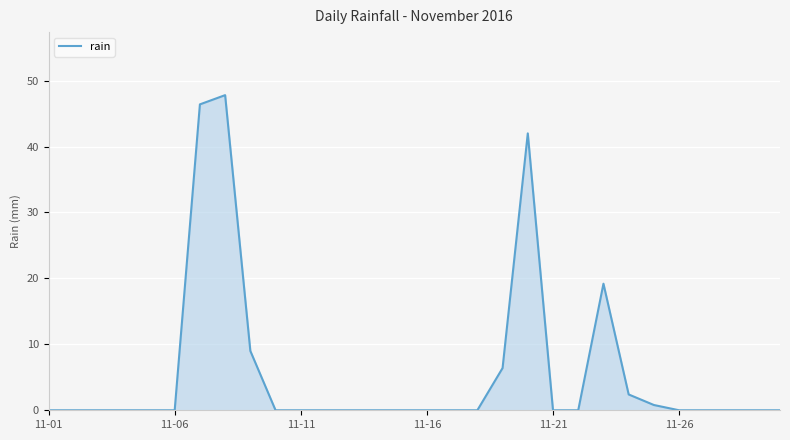

Reading left to right, what are all the values shown in this chart?

0.0	0.0	0.0	0.0	0.0	0.0	46.4	47.8	9.0	0.0	0.0	0.0	0.0	0.0	0.0	0.0	0.0	0.0	6.4	42.0	0.0	0.0	19.2	2.4	0.8	0.0	0.0	0.0	0.0	0.0